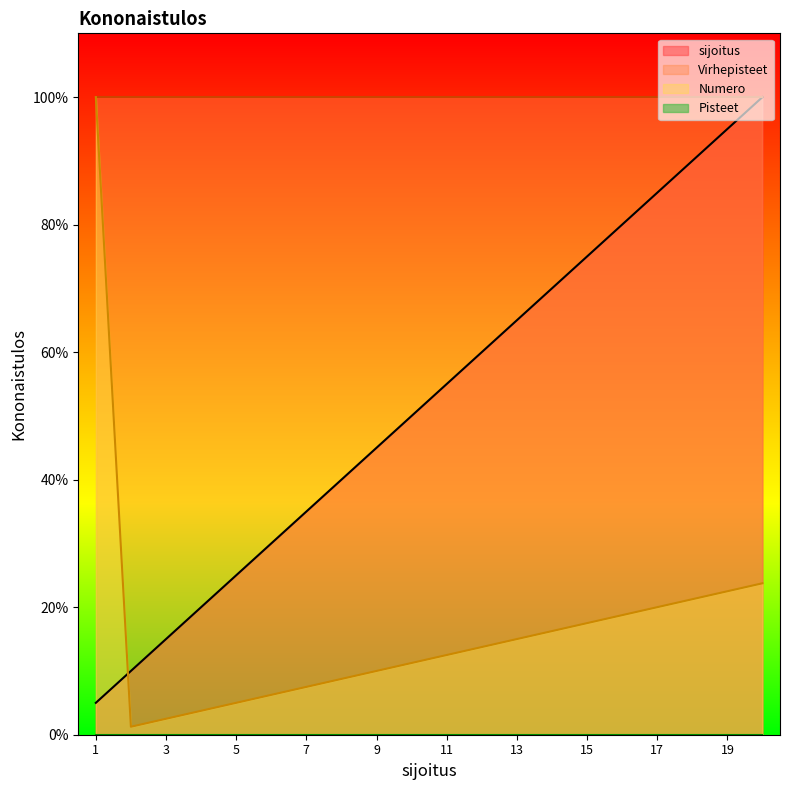

What is the highest value of the Numero series?

100.0